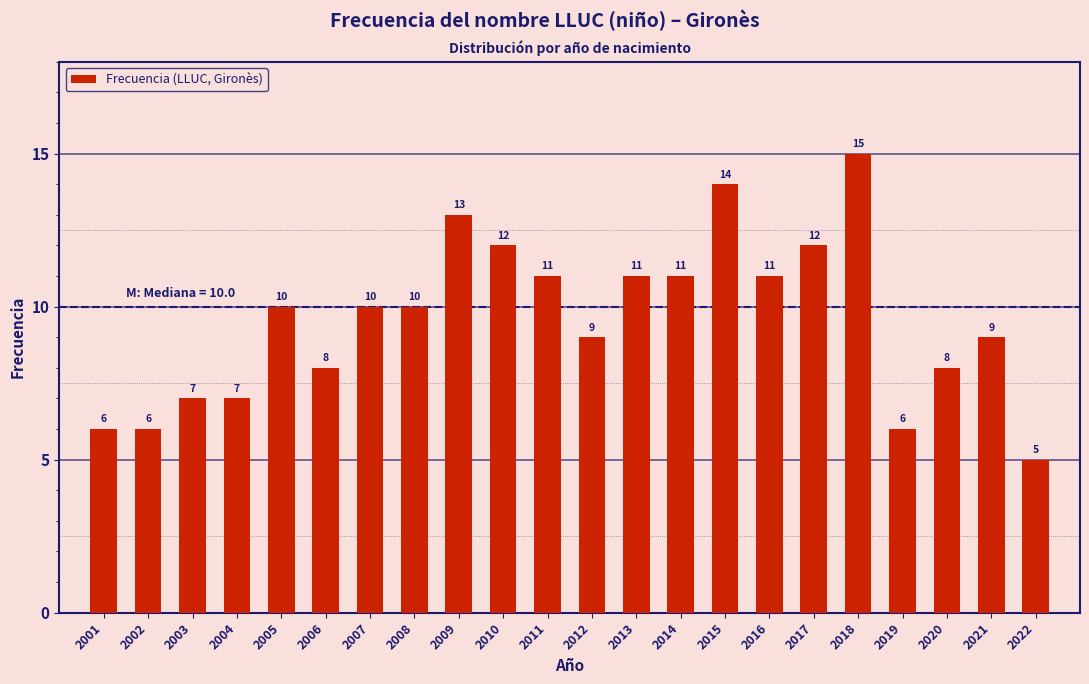

Reading left to right, extract all data points from this chart.

6	6	7	7	10	8	10	10	13	12	11	9	11	11	14	11	12	15	6	8	9	5